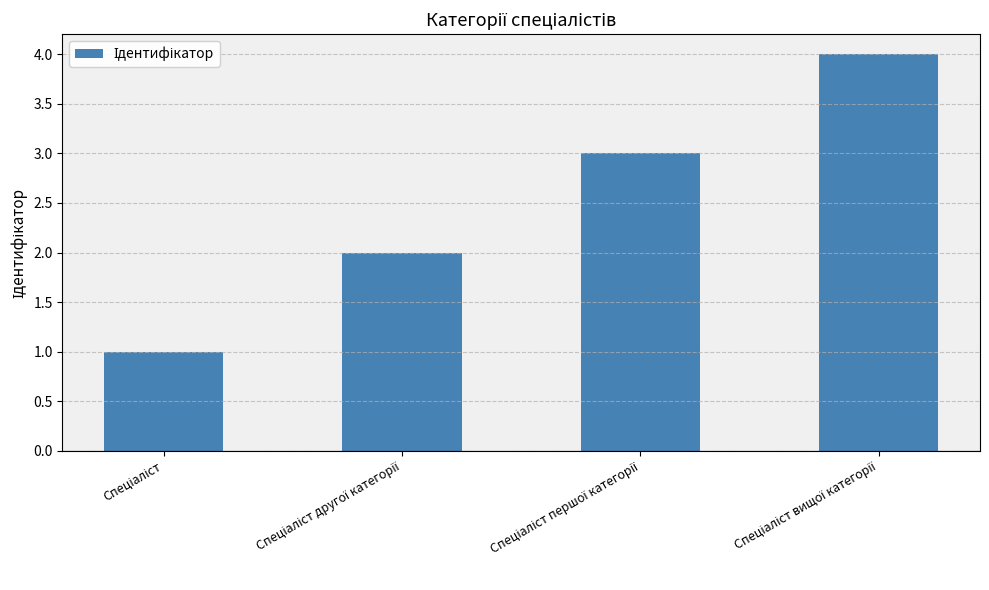

What is the sum of all values?

10